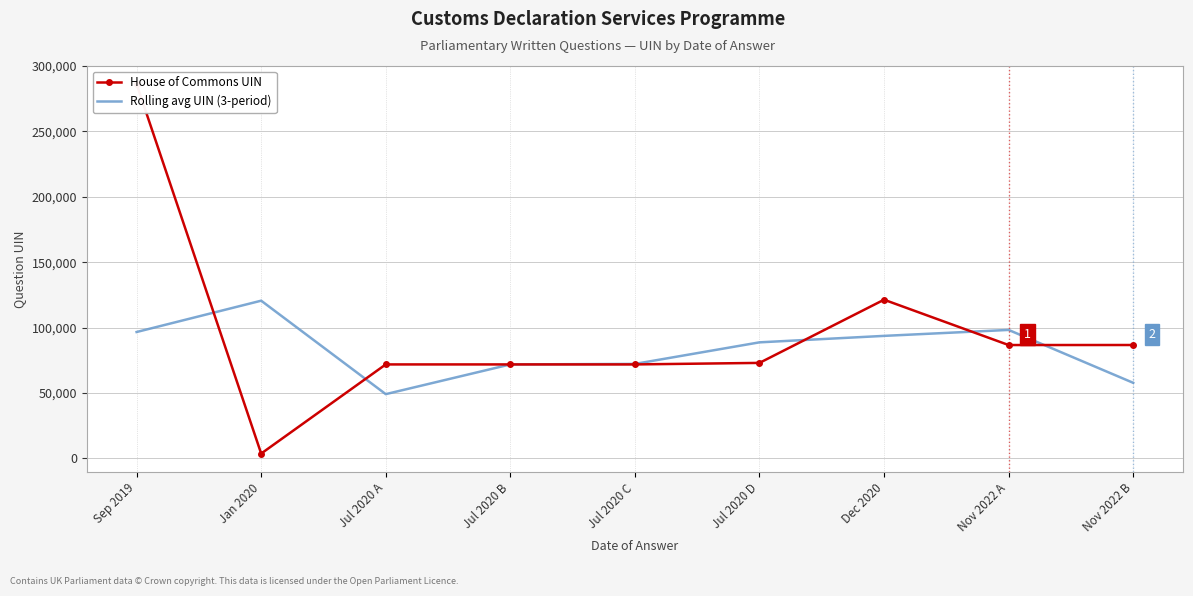

At which label does Rolling avg UIN (3-period) first exceed 88706?

Sep 2019